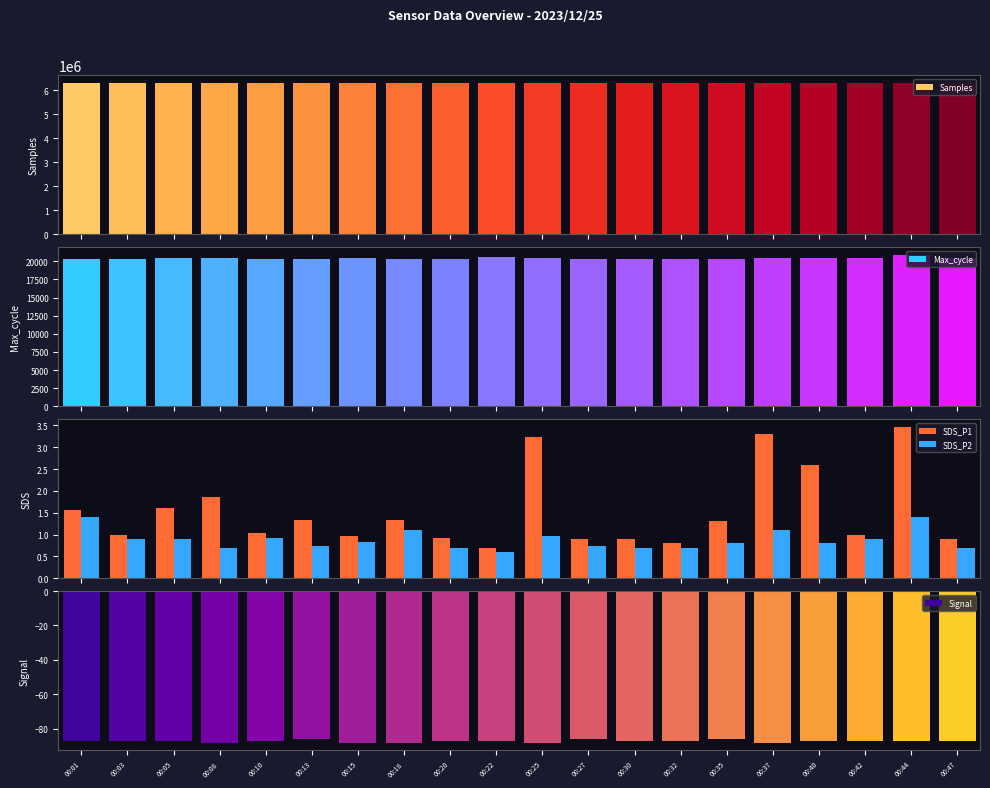

What value does the Max_cycle series have at 00:37?

20459.0